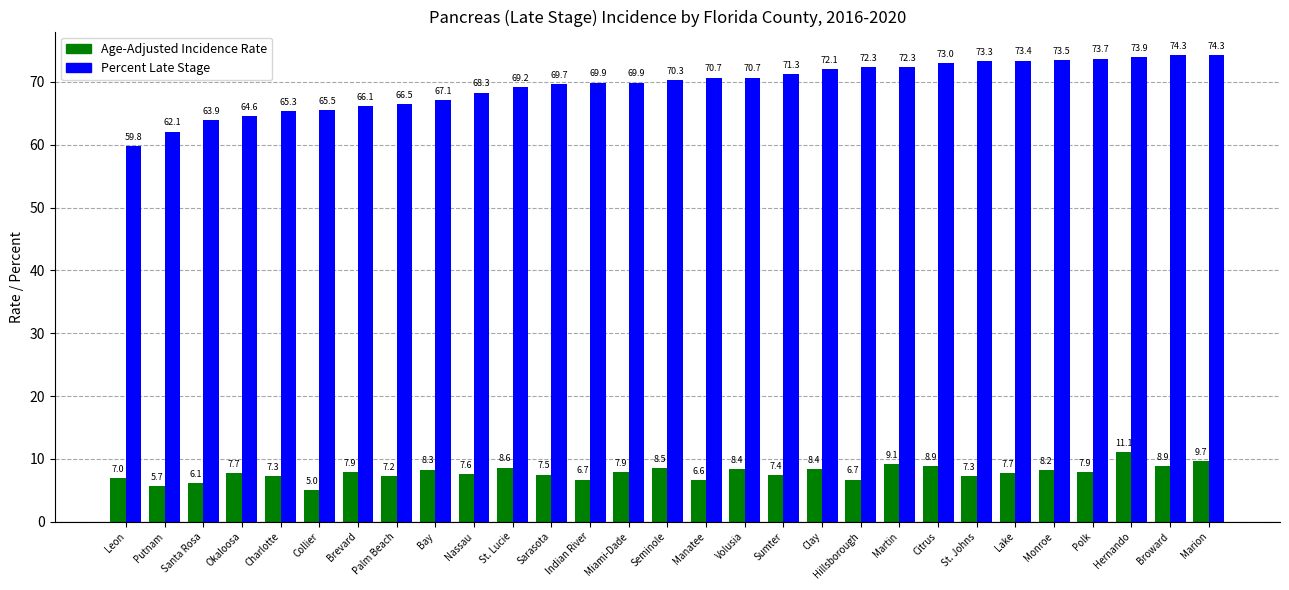

Where does the Percent Late Stage series first go above 70?

Seminole